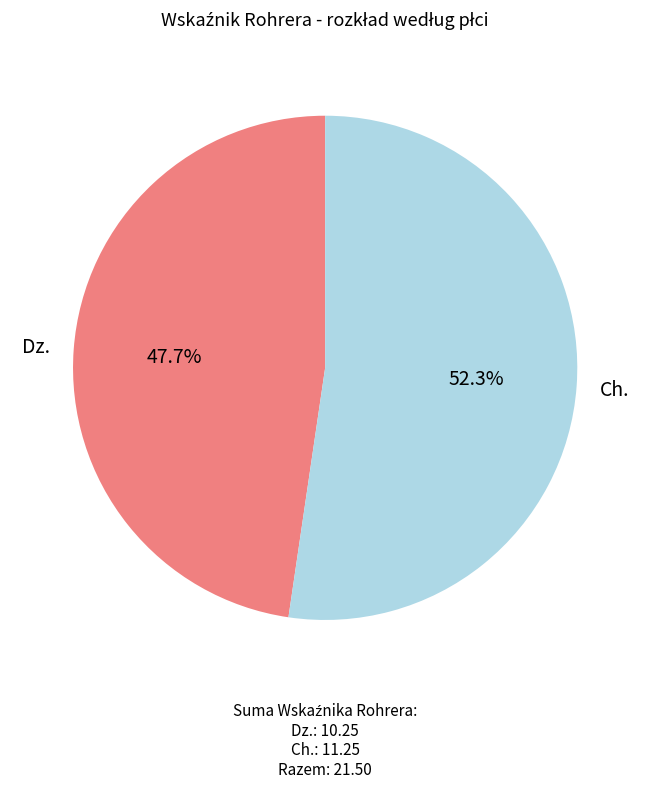

Which slice is the largest?

Ch.